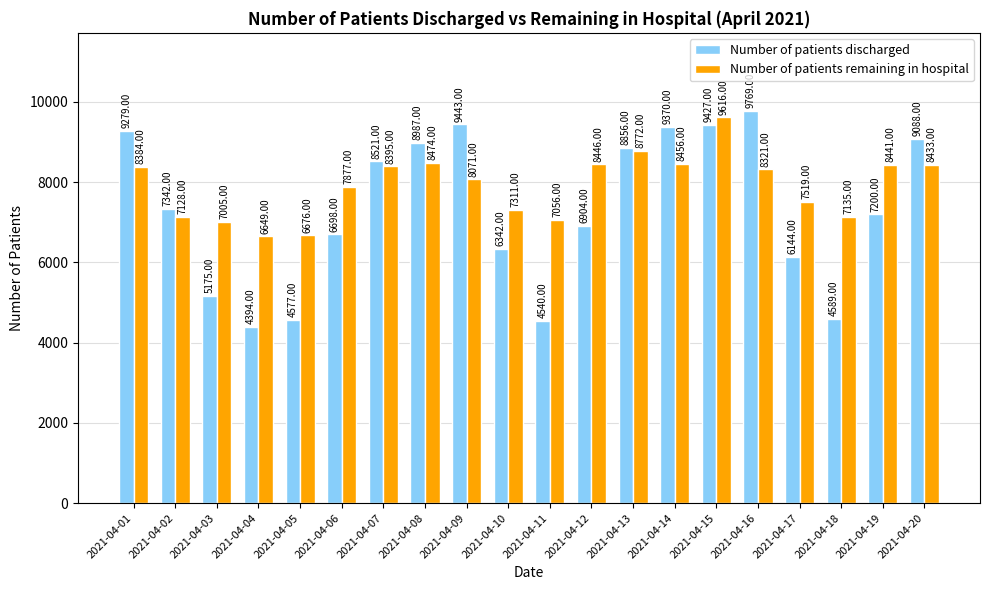

What is the value of the Number of patients discharged bar at the 4th from the left?

4394